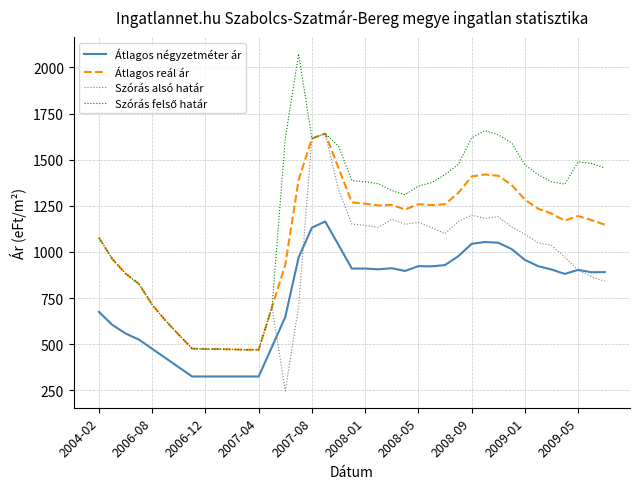

True or false: Átlagos négyzetméter ár and Átlagos reál ár intersect in this chart.

False